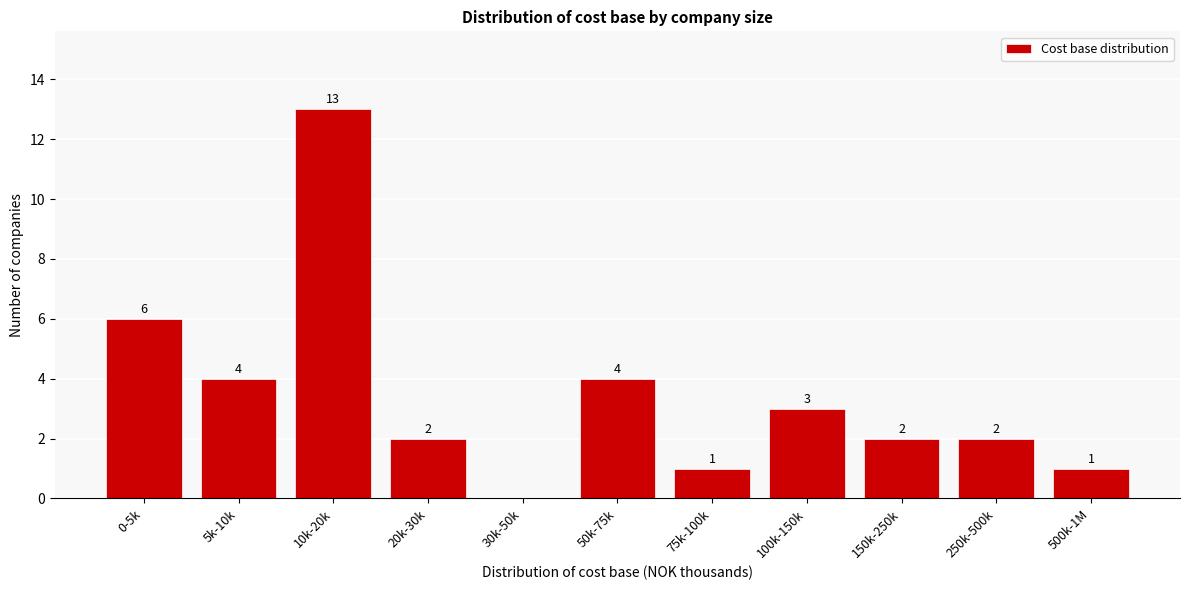

Reading left to right, transcribe all the data shown in this chart.

0-5k=6	5k-10k=4	10k-20k=13	20k-30k=2	30k-50k=0	50k-75k=4	75k-100k=1	100k-150k=3	150k-250k=2	250k-500k=2	500k-1M=1